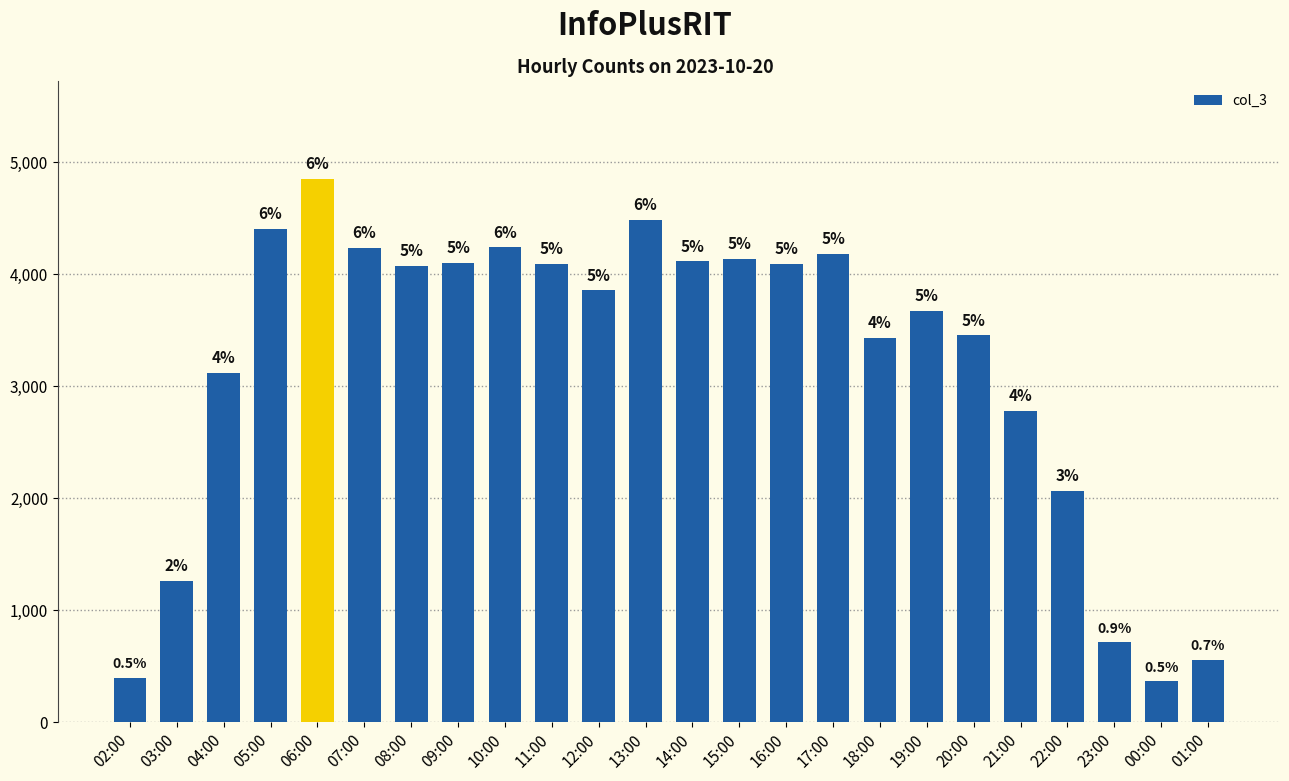

Read the value at 15:00, to the nearest 100.

4100